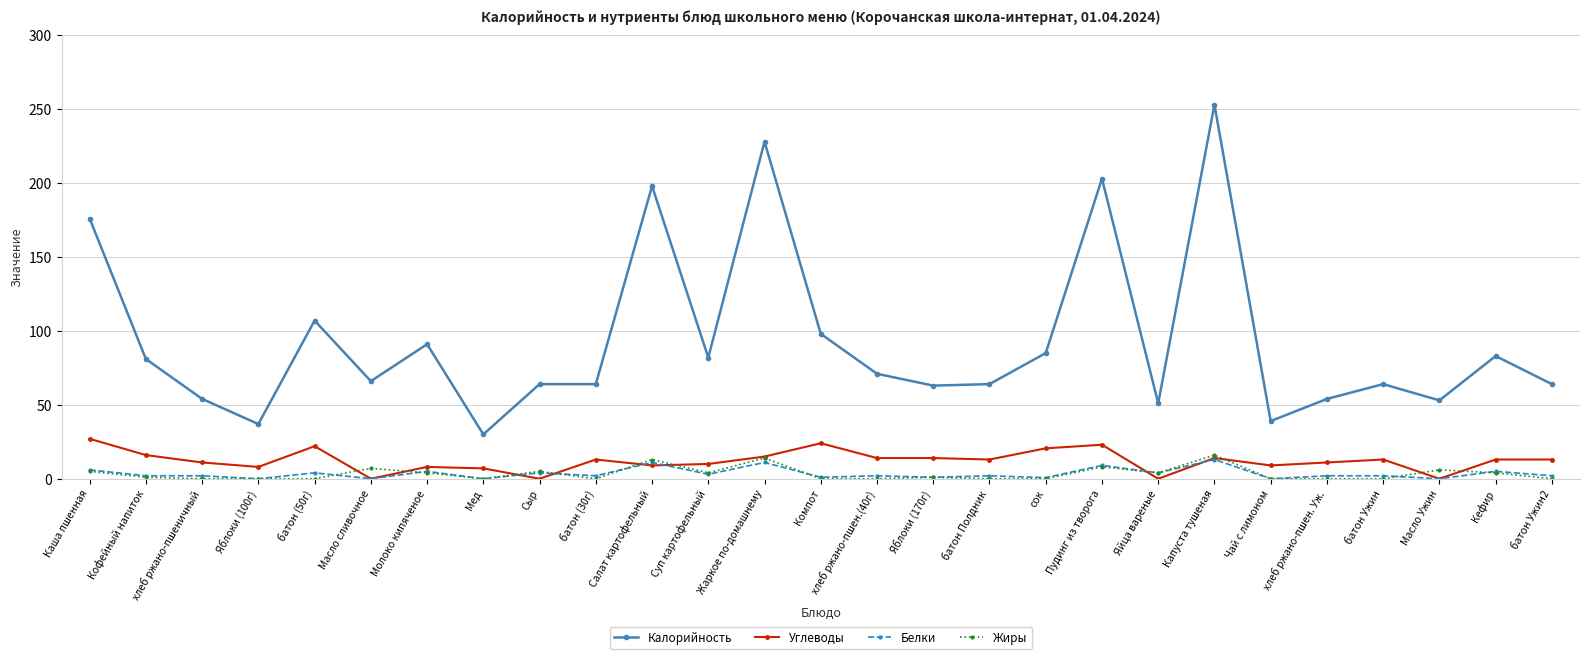

What is the difference between the highest and lowest values at Капуста тушеная?

240.0